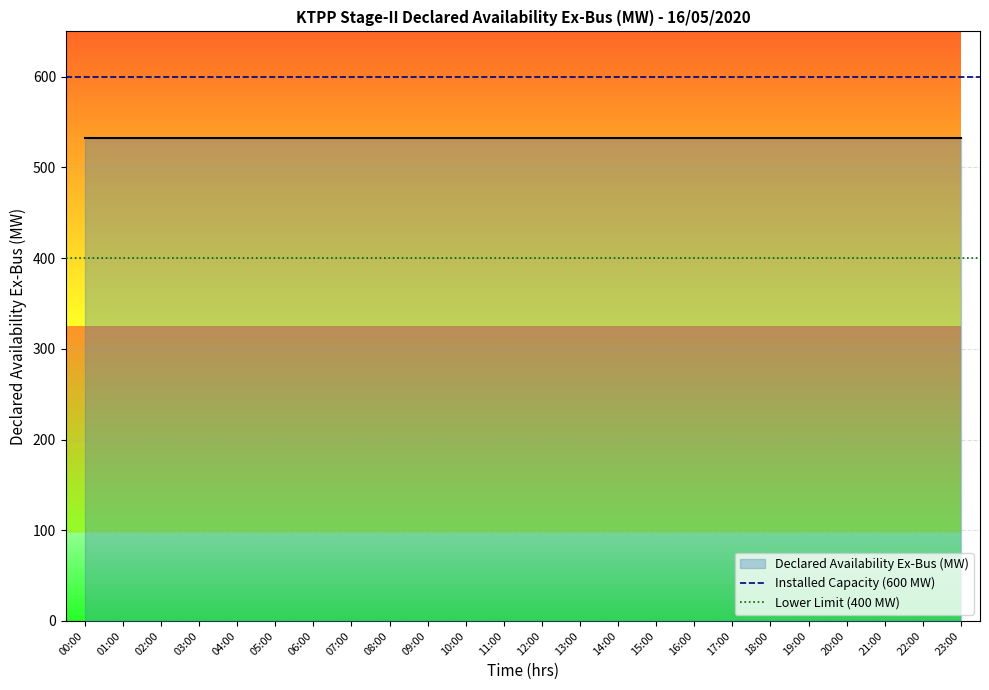

What is the sum of the Installed Capacity (600 MW) values at 00:00 and 01:00?

1200